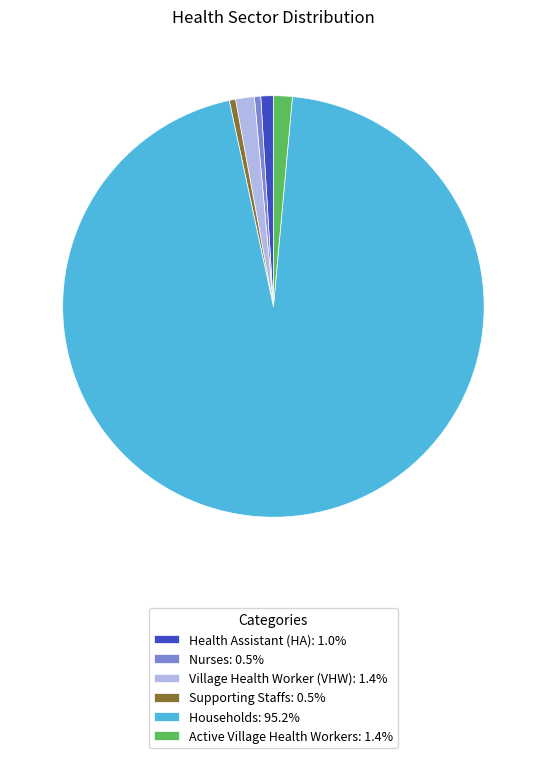

Approximately how many times larger is the value at Nurses: 0.5% compared to Supporting Staffs: 0.5%?

1.0